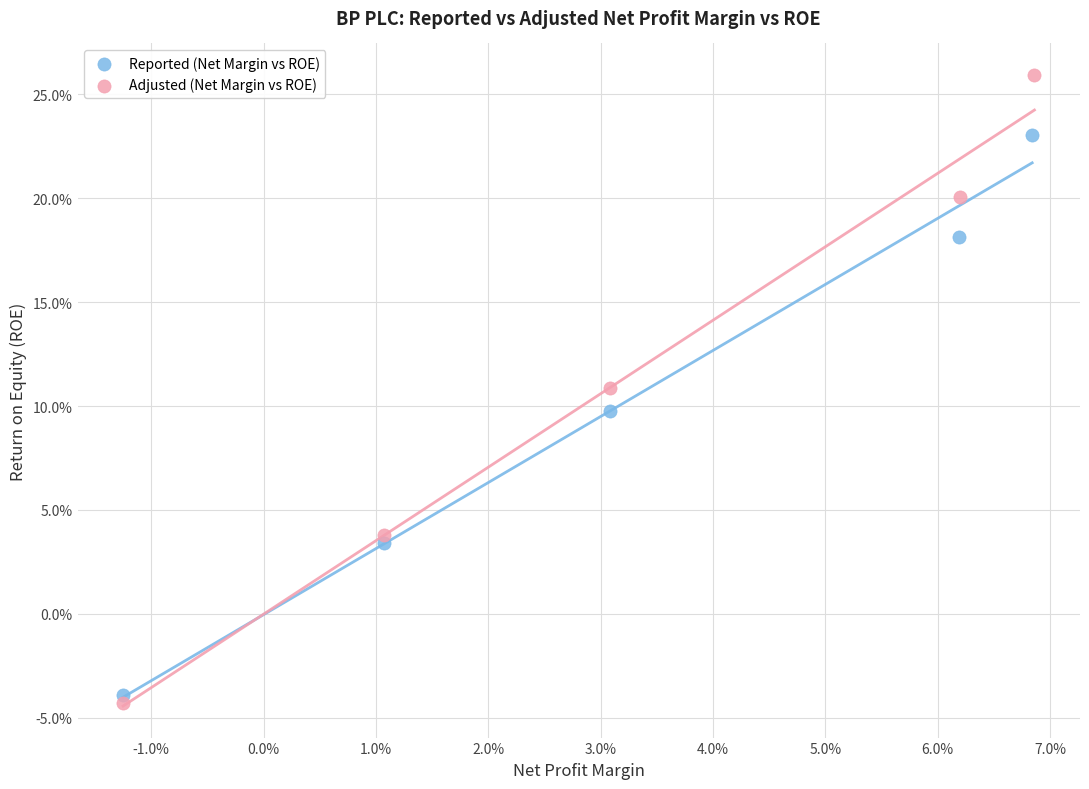

Which series reaches the minimum Y coordinate?

Adjusted (Net Margin vs ROE)